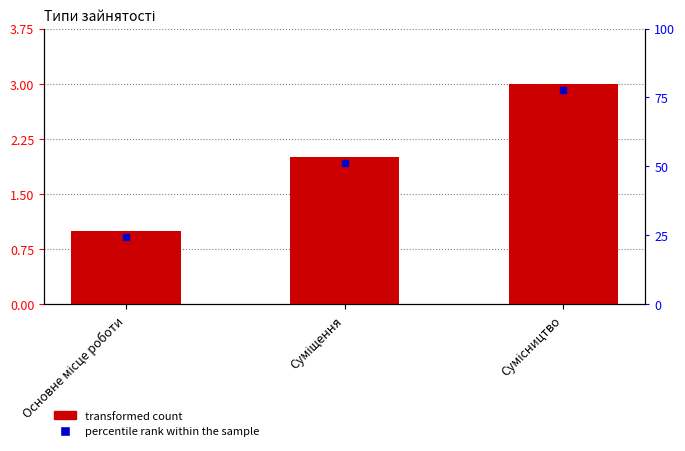

The chart shows a value of 3 at Сумісництво. True or false?

True